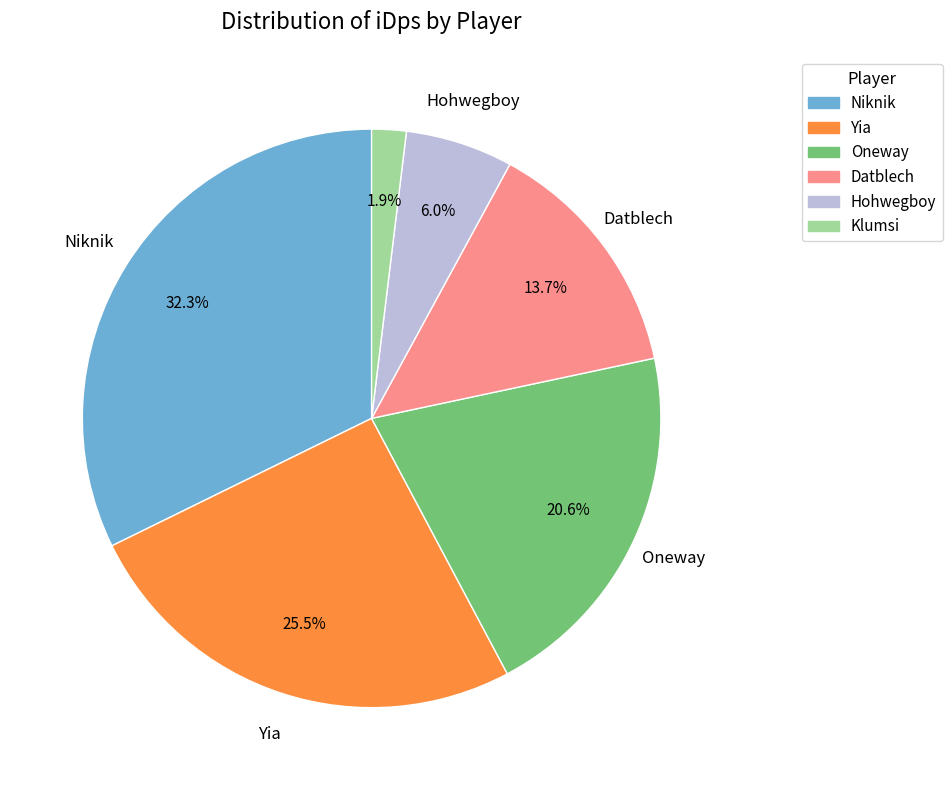

To the nearest percent, what is the difference between the largest and smallest slice percentages?

30%